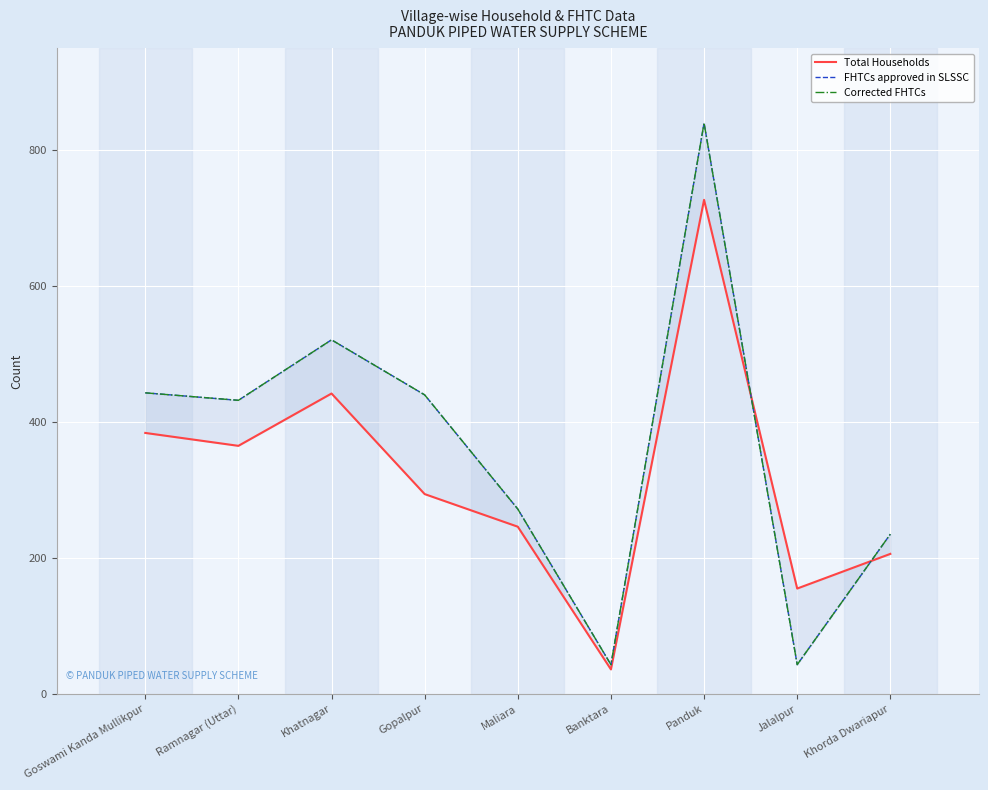

Is the value of Corrected FHTCs at Maliara greater than the value of Total Households at Gopalpur?

No